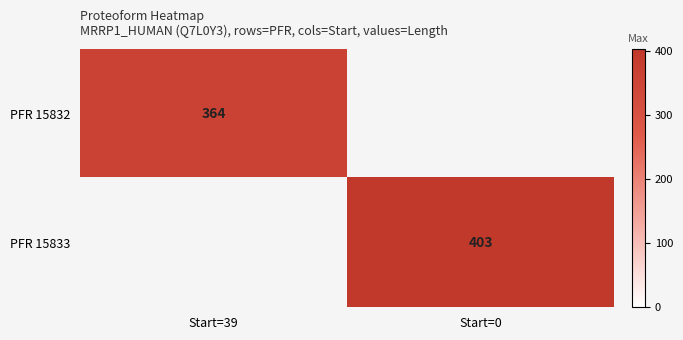

The value of PFR 15833 at Start=0 is 403. True or false?

True